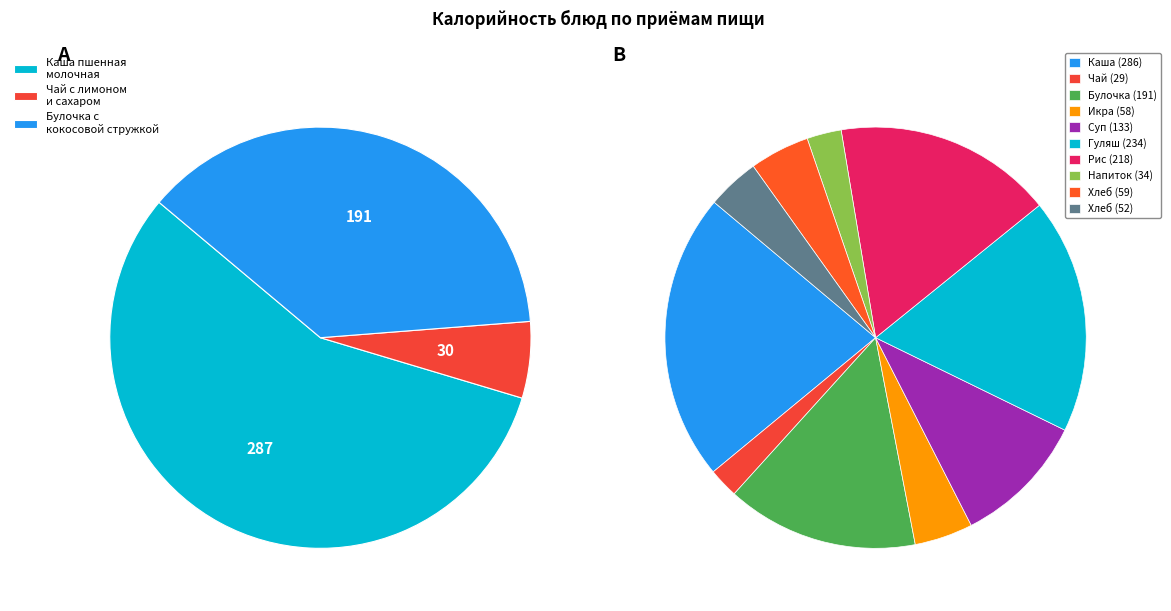

What is the change in value from Каша пшенная молочная жидкая to Напиток из вишни?

-252.5